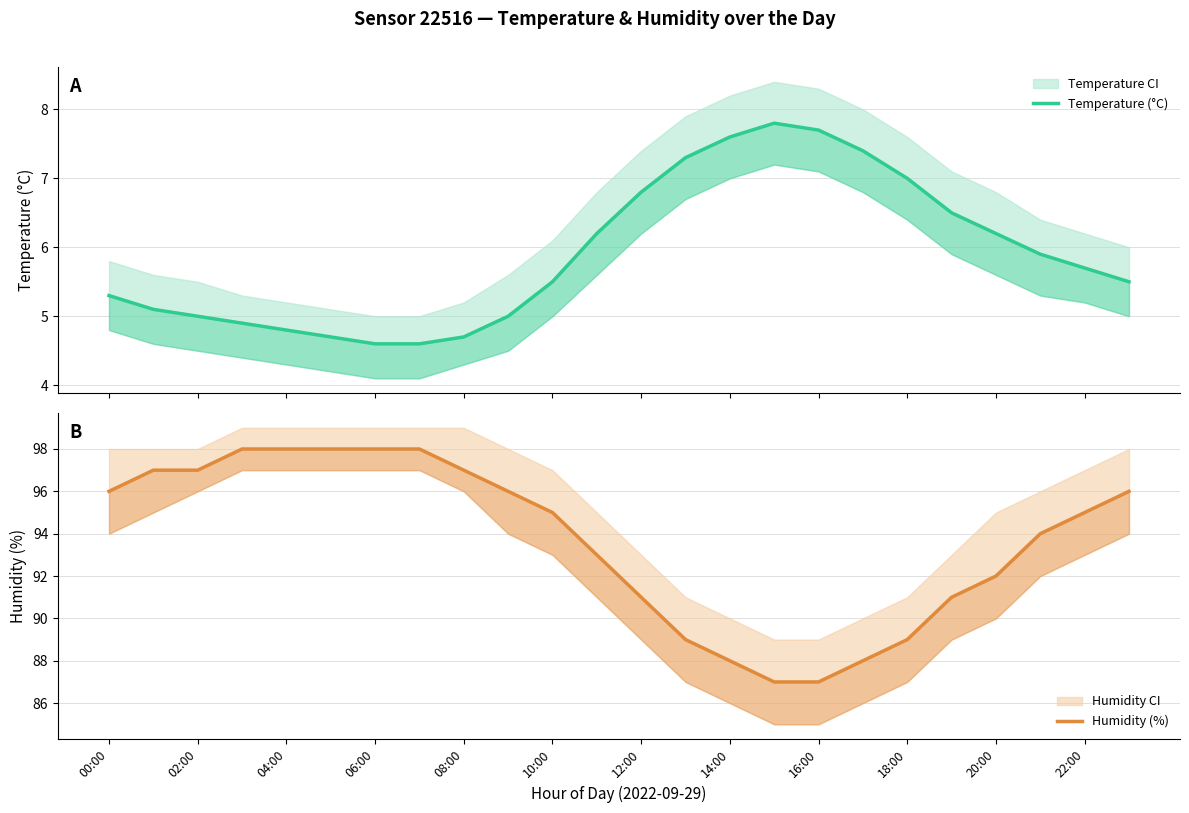

True or false: Temperature (°C) and Humidity (%) intersect in this chart.

False